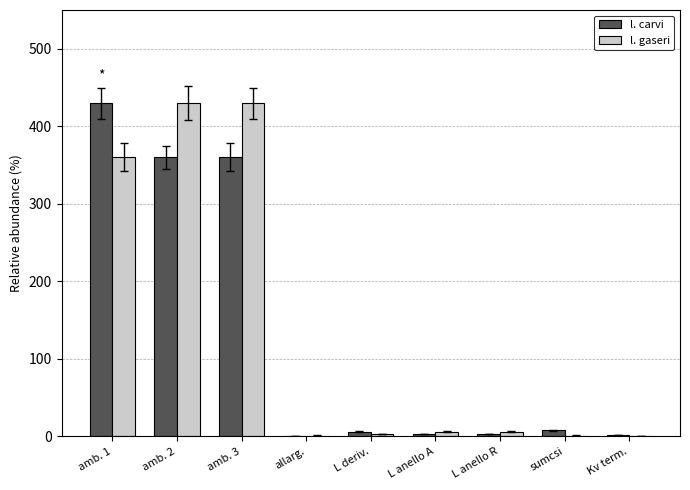

Is it true that l. carvi equals 2.1 at Kv term.?

True